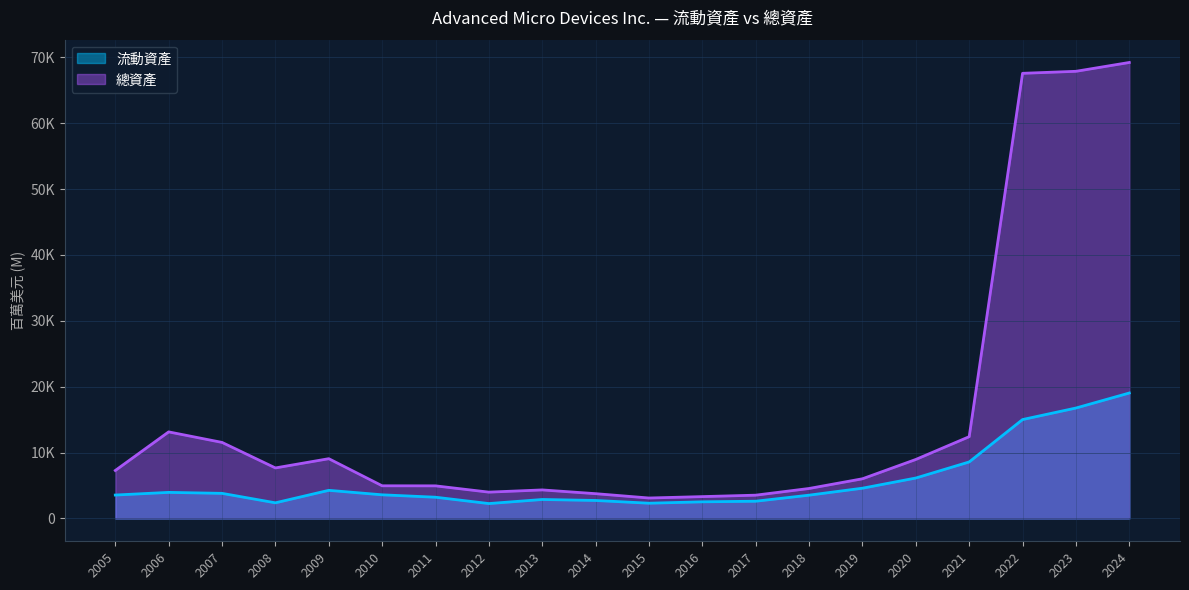

What is the difference between the 總資產 values at 2021 and 2023?

55466